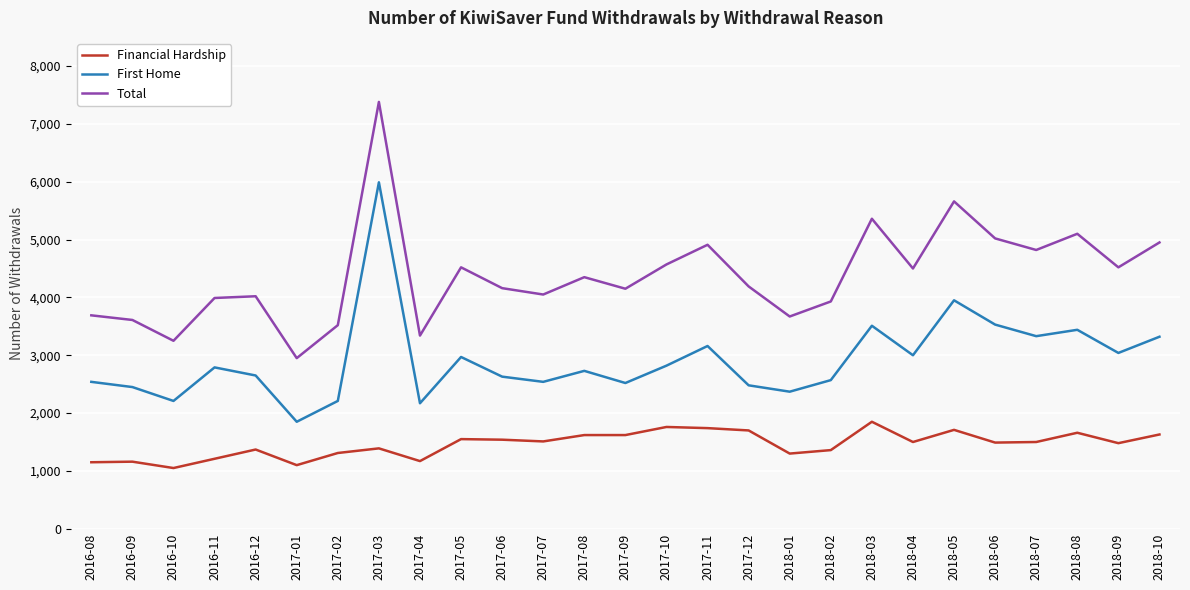

What is the difference between the highest and lowest values at 2017-03?

5990